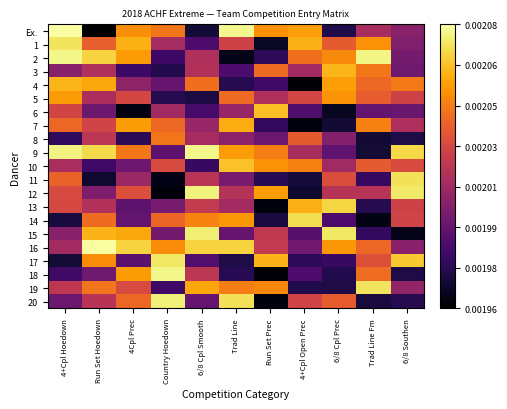

Rank the series by their maximum value, from highest to lowest.

Ex., 16, 18, 2, 9, 12, 20, 15, 17, 19, 1, 11, 14, 13, 10, 6, 3, 4, 7, 5, 8